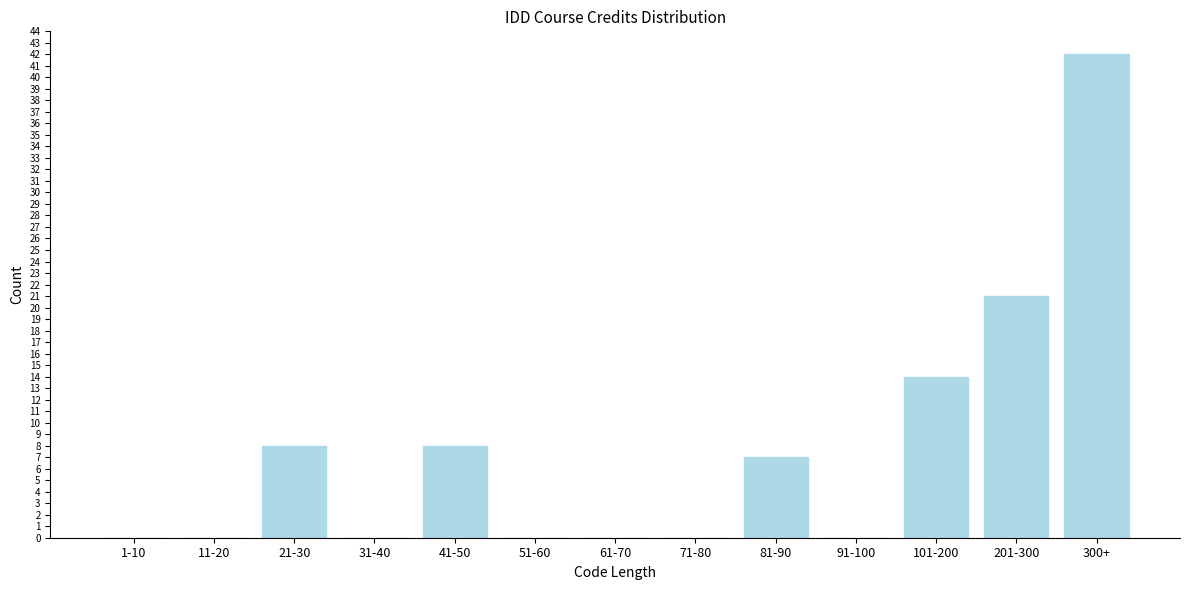

Reading right to left, extract all data points from this chart.

300+=42	201-300=21	101-200=14	91-100=0	81-90=7	71-80=0	61-70=0	51-60=0	41-50=8	31-40=0	21-30=8	11-20=0	1-10=0